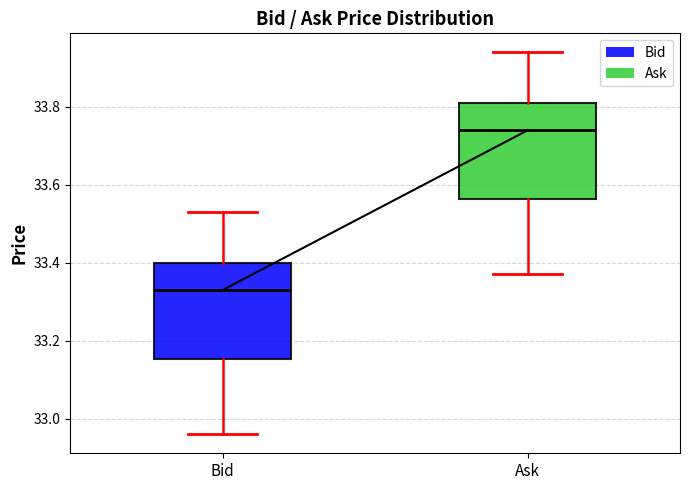

Where is the lower edge of the box for Bid on the y-axis? The values are not printed on the chart, so give them approximately, as read against the axis.

33.16